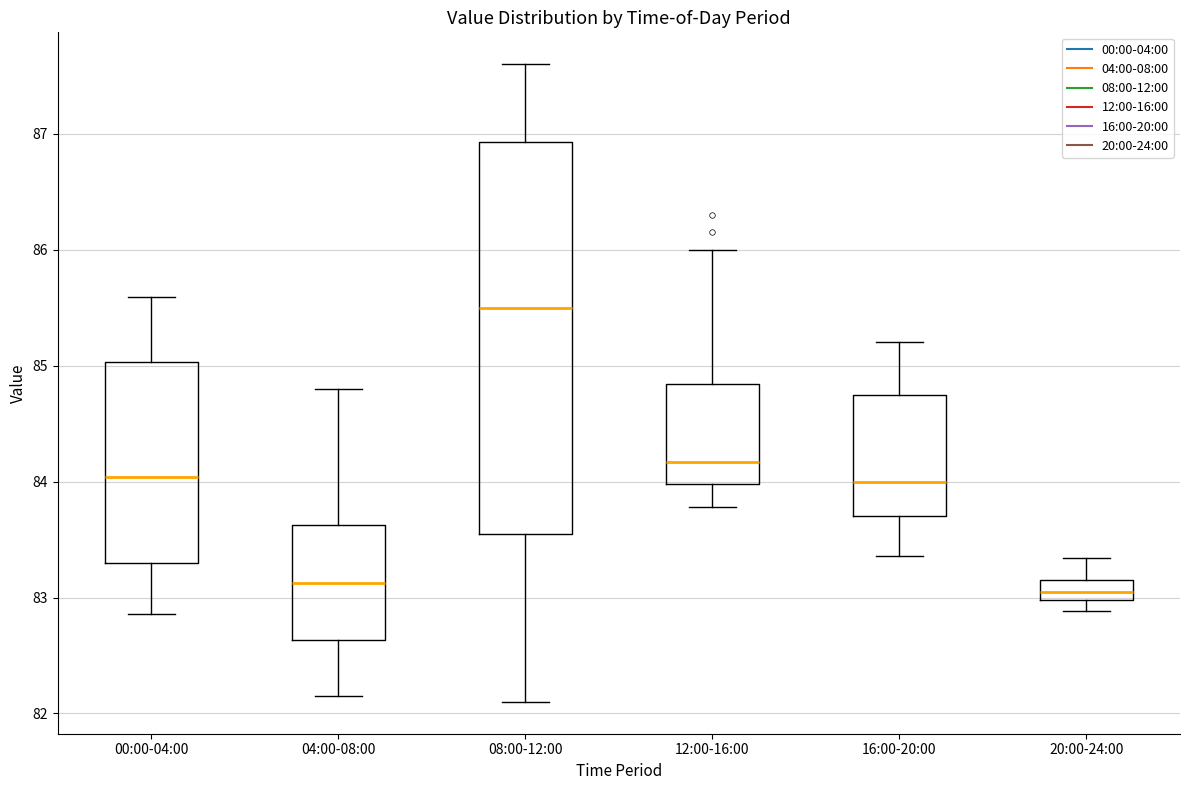

Reading left to right, transcribe this box plot: for each box, give where its median line is, the range the box spans, and where its two whiskers end, as read against the y-axis. The values are not printed on the chart, so give them approximately, as read against the axis.

00:00-04:00: median 84.0, box 83.3 to 85.0, whiskers 82.9 to 85.6
04:00-08:00: median 83.1, box 82.6 to 83.6, whiskers 82.2 to 84.8
08:00-12:00: median 85.5, box 83.6 to 86.9, whiskers 82.1 to 87.6
12:00-16:00: median 84.2, box 84.0 to 84.8, whiskers 83.8 to 86.0
16:00-20:00: median 84.0, box 83.7 to 84.8, whiskers 83.4 to 85.2
20:00-24:00: median 83.1, box 83.0 to 83.2, whiskers 82.9 to 83.3